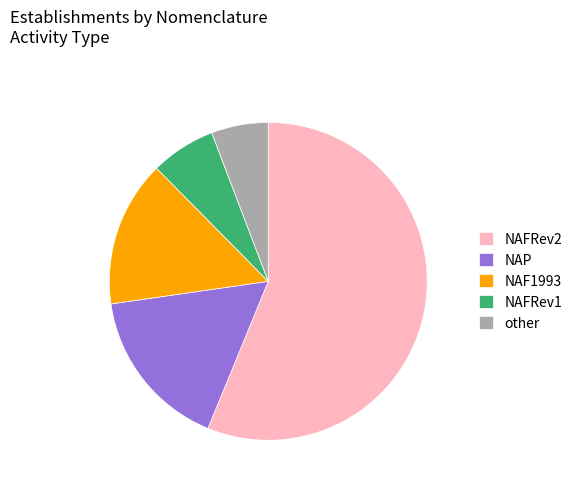

Is it true that NAFRev2 is 47% of the pie?

False